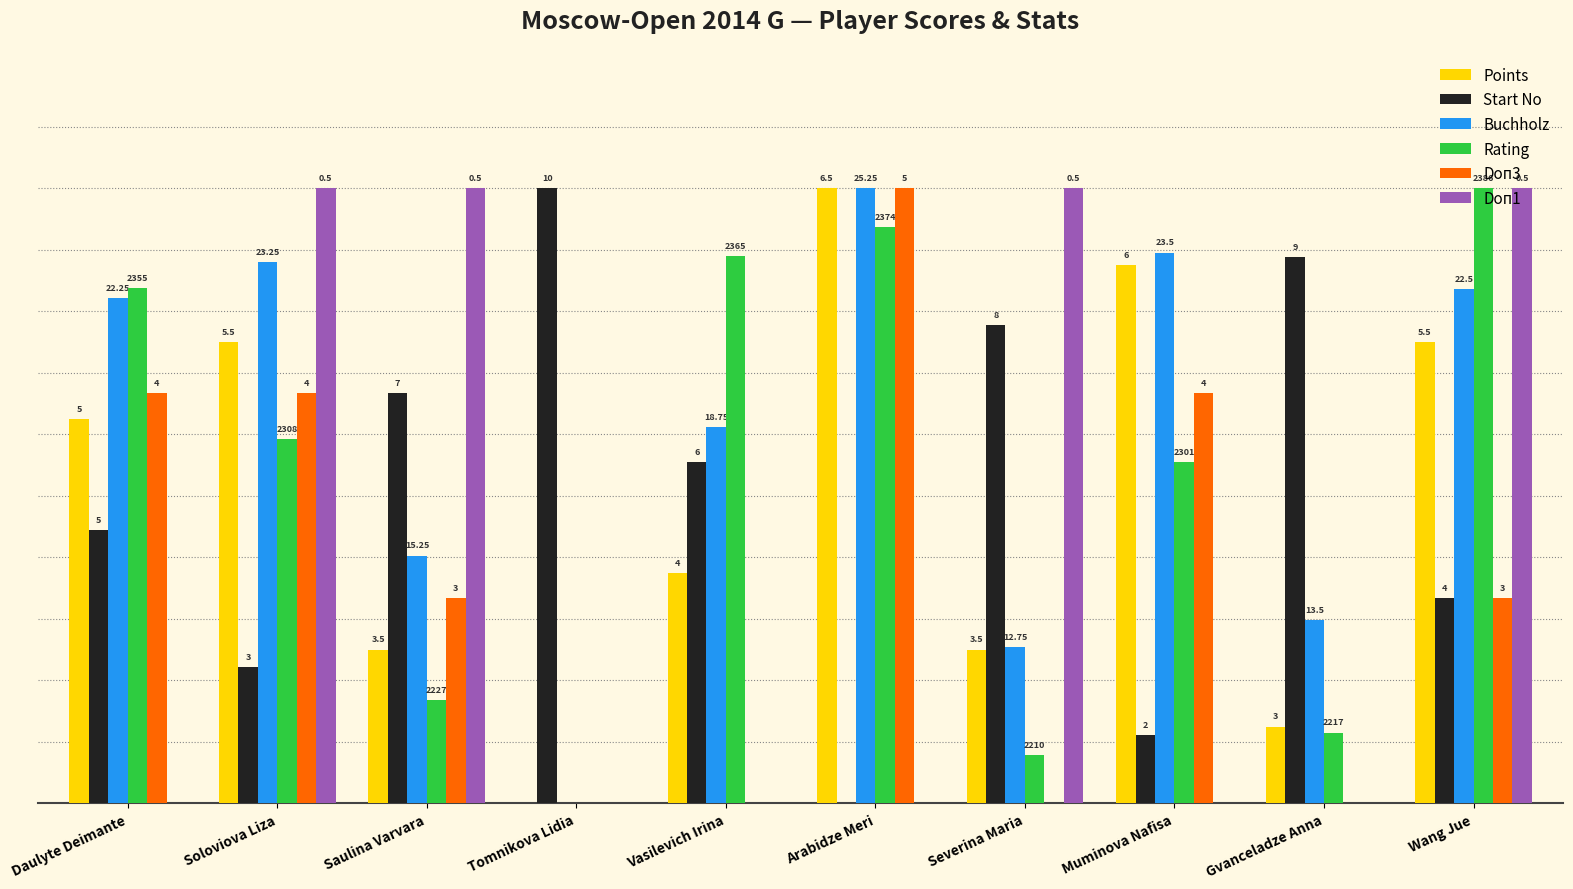

What are all the series names shown in the legend?

Points, Start No, Buchholz, Rating, Doп3, Doп1